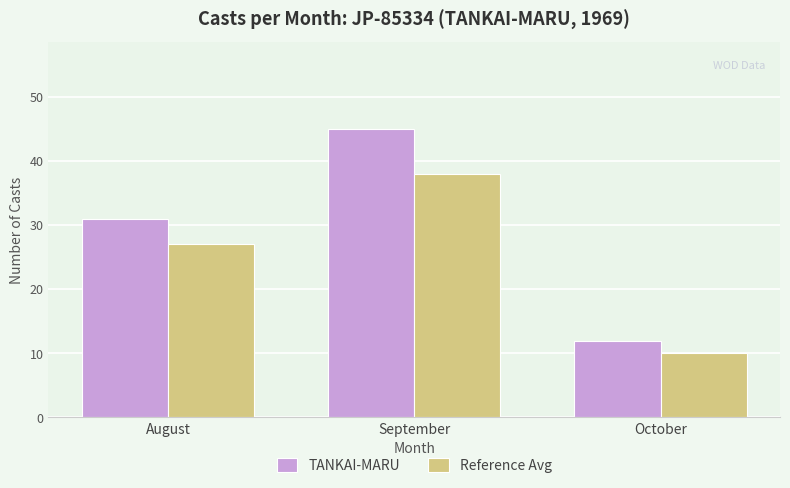

What is the highest value of the TANKAI-MARU series?

45